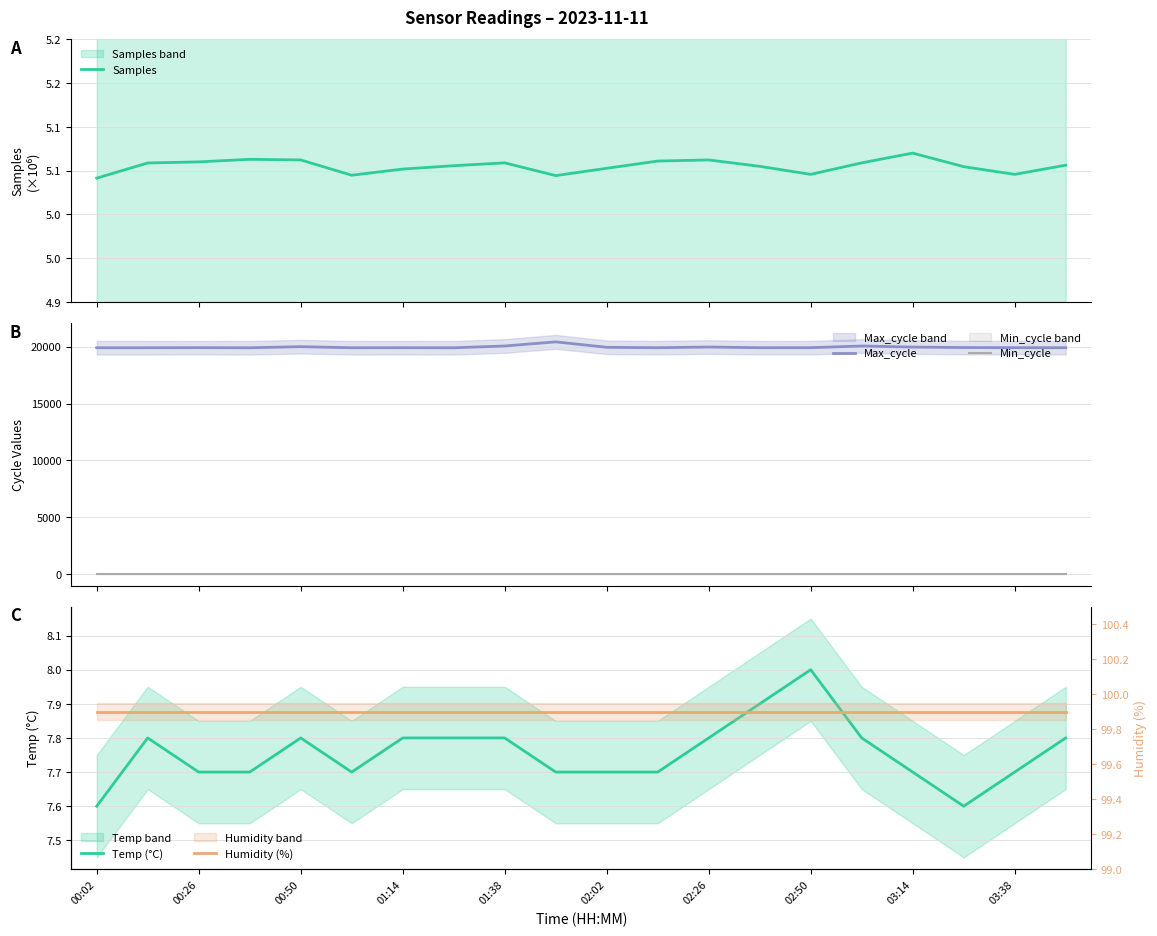

Does the chart display data point markers on the line(s)?

No